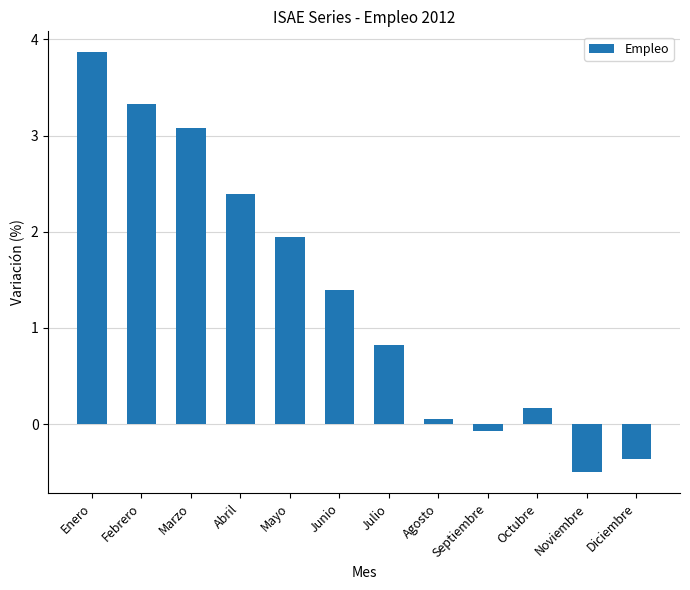

How many data points are less than 1?

6